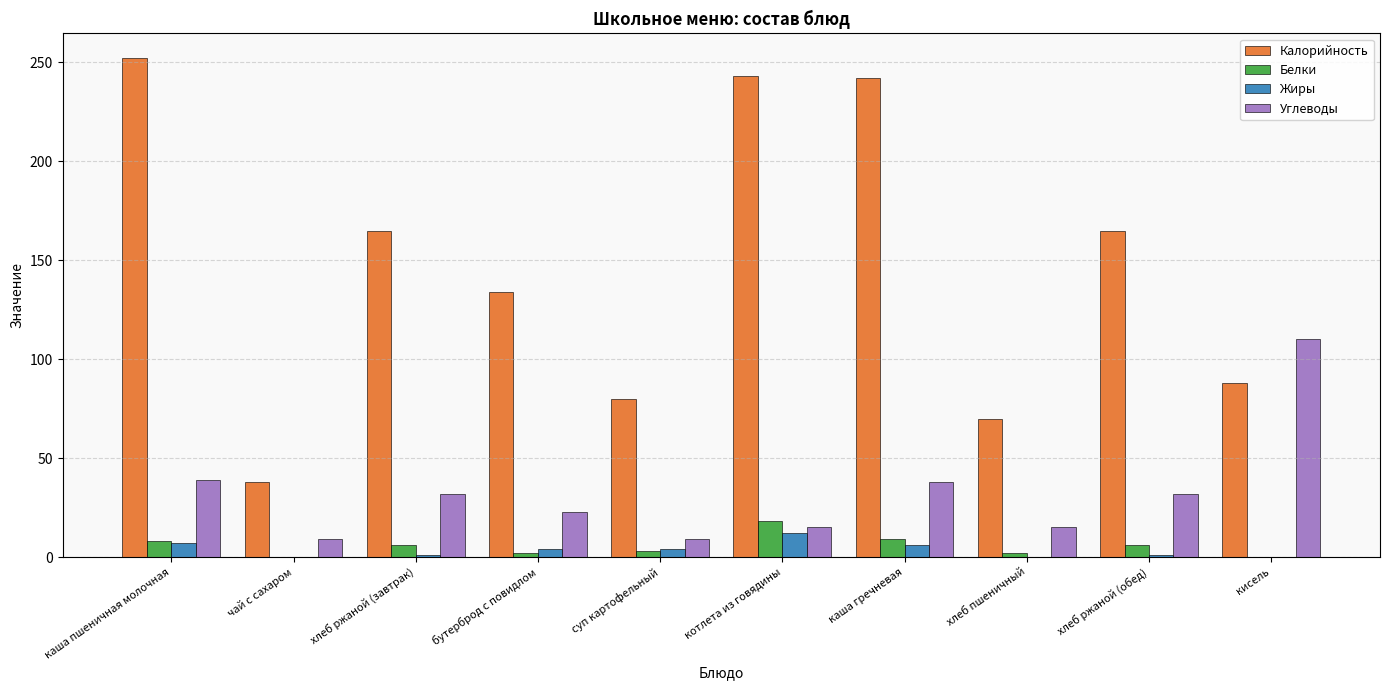

What is the maximum value shown in the chart?

252